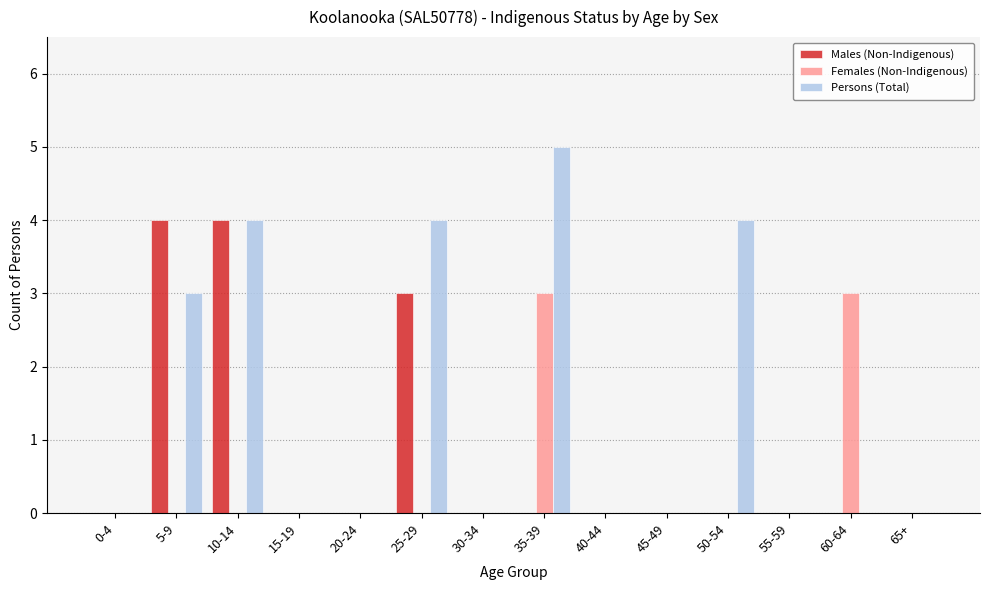

Reading right to left, extract all data points from this chart.

Males (Non-Indigenous): 0	0	0	0	0	0	0	0	3	0	0	4	4	0
Females (Non-Indigenous): 0	3	0	0	0	0	3	0	0	0	0	0	0	0
Persons (Total): 0	0	0	4	0	0	5	0	4	0	0	4	3	0